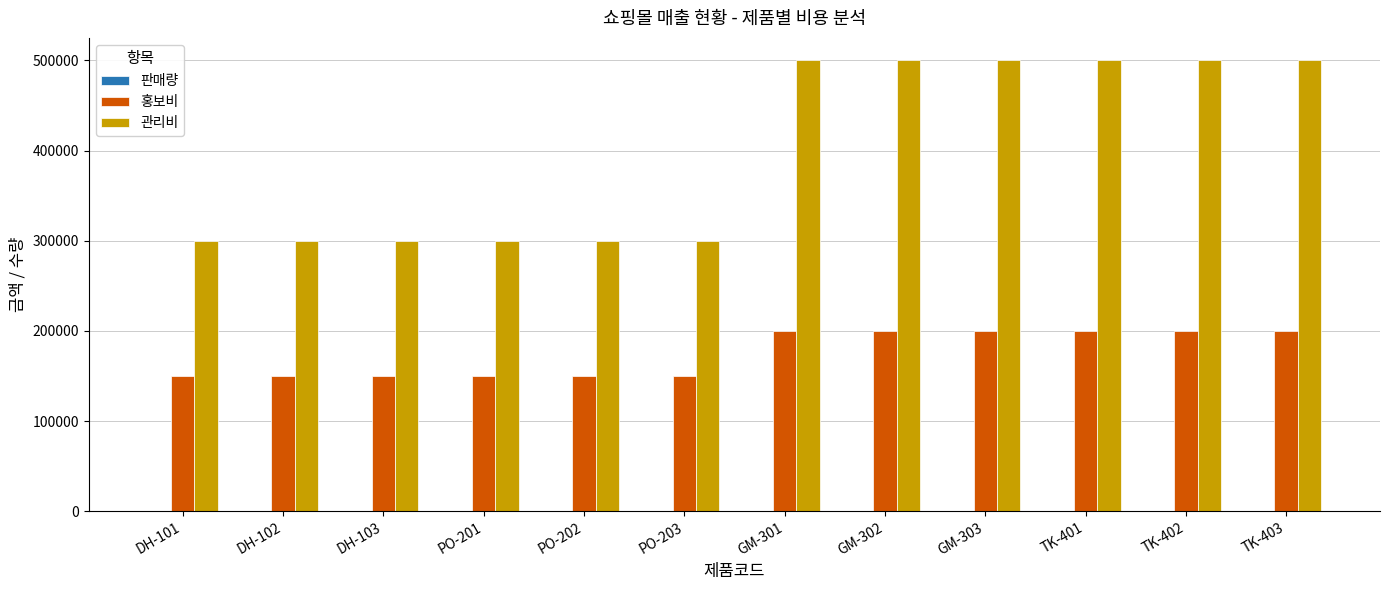

Between PO-202 and GM-301, which series saw the biggest shift?

관리비